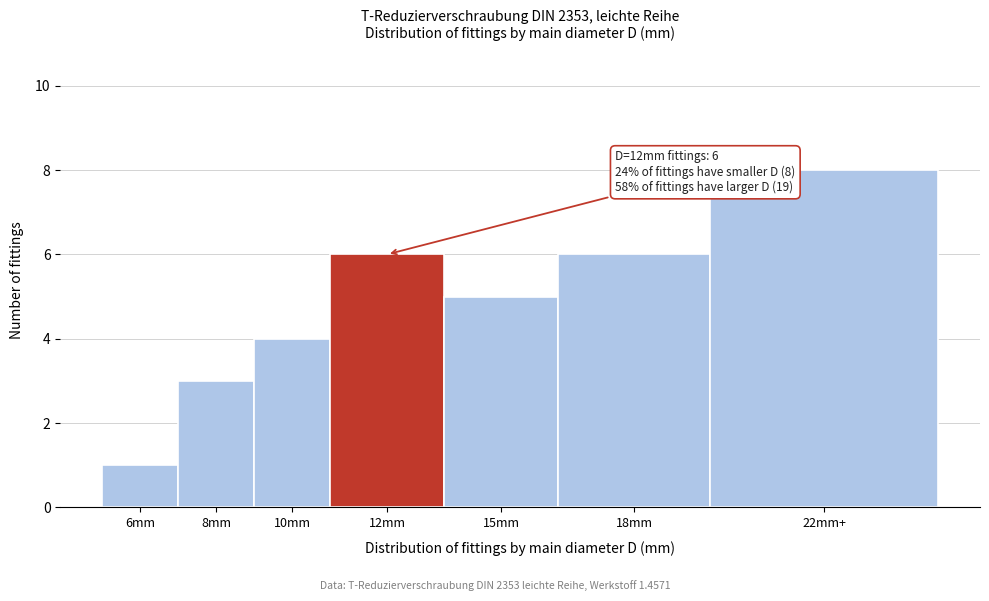

Reading right to left, list all the values displayed in this chart.

8	6	5	6	4	3	1